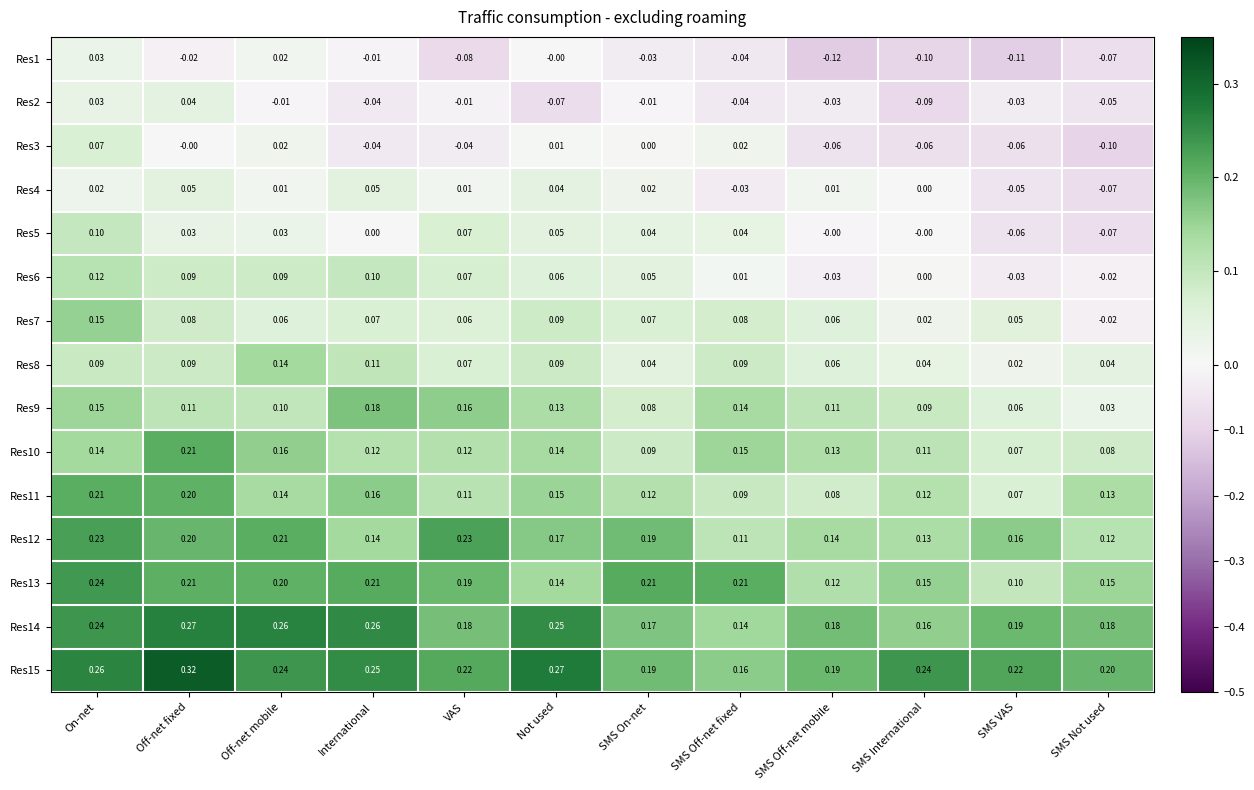

At which category does the chart reach its peak across all series?

Off-net fixed